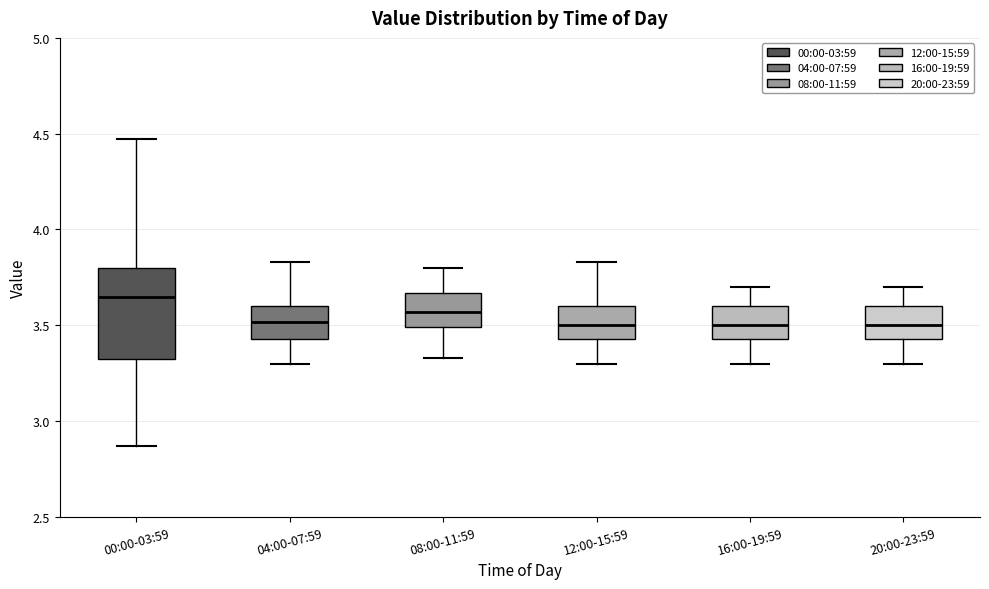

Reading left to right, read every box against the y-axis: the position of its median line, the range the box covers, and the ends of its whiskers. The values are not printed on the chart, so give them approximately, as read against the axis.

00:00-03:59: median 3.65, box 3.30 to 3.80, whiskers 2.85 to 4.45
04:00-07:59: median 3.50, box 3.45 to 3.60, whiskers 3.30 to 3.85
08:00-11:59: median 3.55, box 3.50 to 3.65, whiskers 3.35 to 3.80
12:00-15:59: median 3.50, box 3.45 to 3.60, whiskers 3.30 to 3.85
16:00-19:59: median 3.50, box 3.45 to 3.60, whiskers 3.30 to 3.70
20:00-23:59: median 3.50, box 3.45 to 3.60, whiskers 3.30 to 3.70